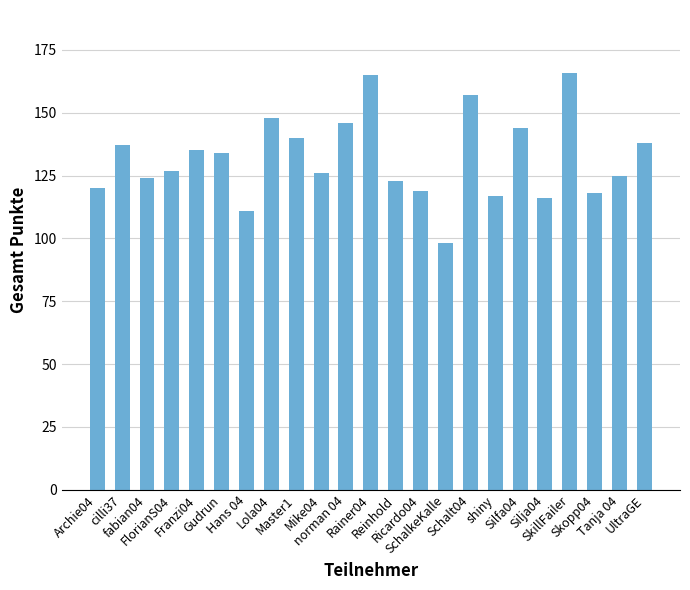

What is the sum of all values?

3034